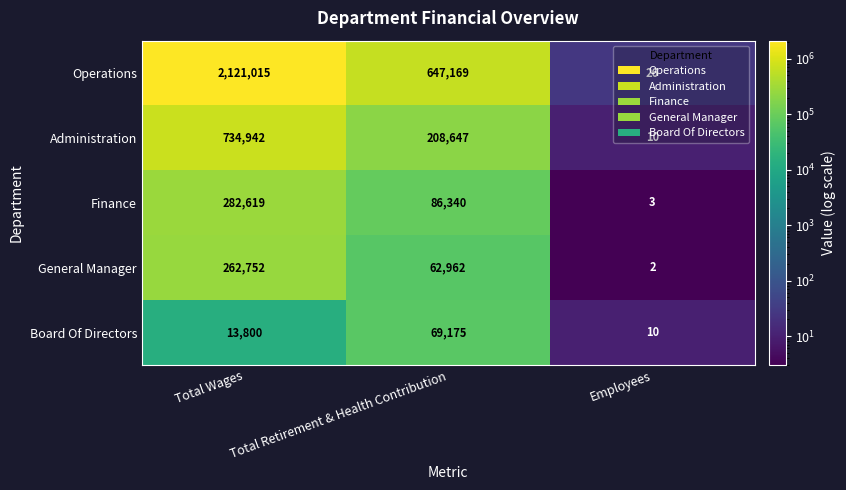

What is the spread (max minus min) of values at Total Retirement & Health Contribution?

584207